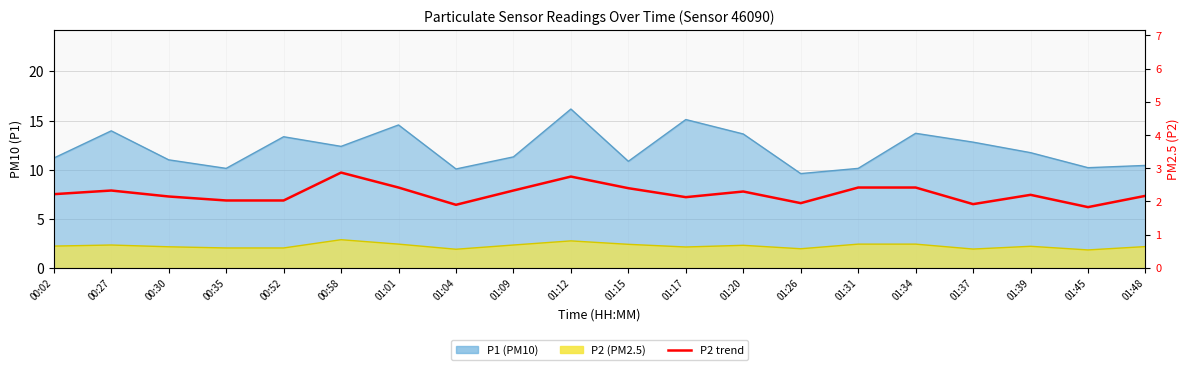

The value at 00:52 is 0.8. True or false?

False